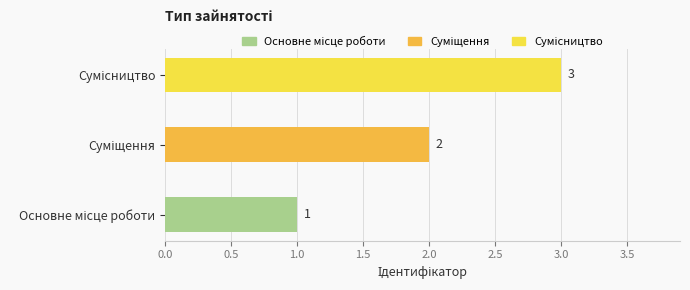

What is the greatest value displayed?

3